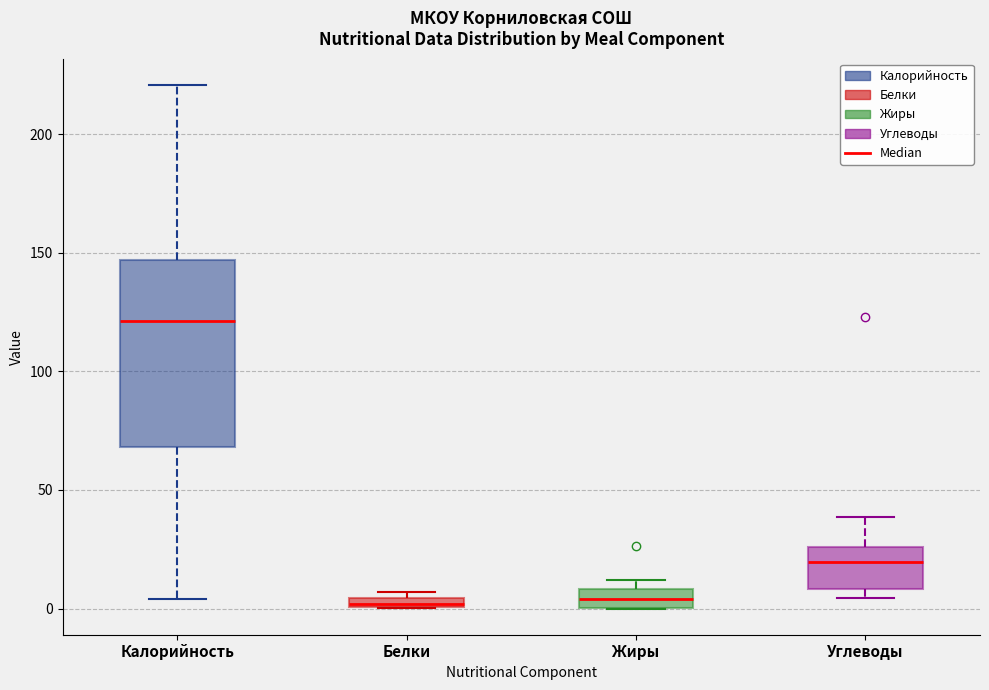

Comparing the boxes themselves (not the whiskers), which one is the tallest?

Калорийность